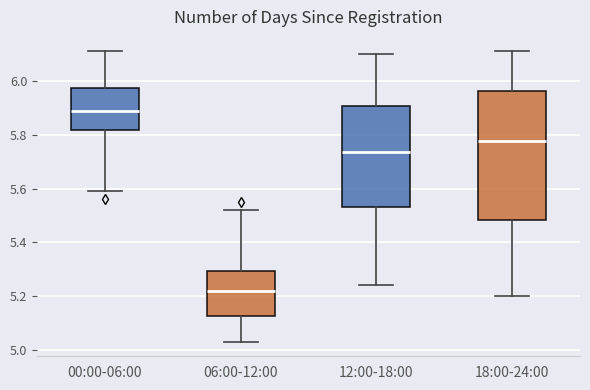

Which box's median line is the highest?

00:00-06:00